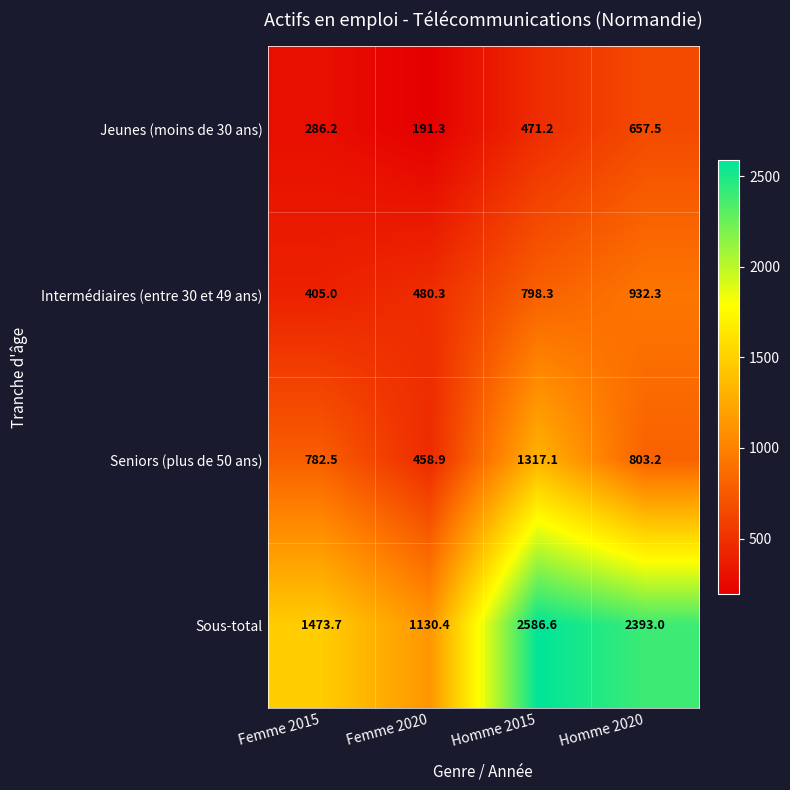

Reading right to left, list all the values displayed in this chart.

Jeunes (moins de 30 ans): 657.5	471.2	191.3	286.2
Intermédiaires (entre 30 et 49 ans): 932.3	798.3	480.3	405.0
Seniors (plus de 50 ans): 803.2	1317.1	458.9	782.5
Sous-total: 2393.0	2586.6	1130.4	1473.7